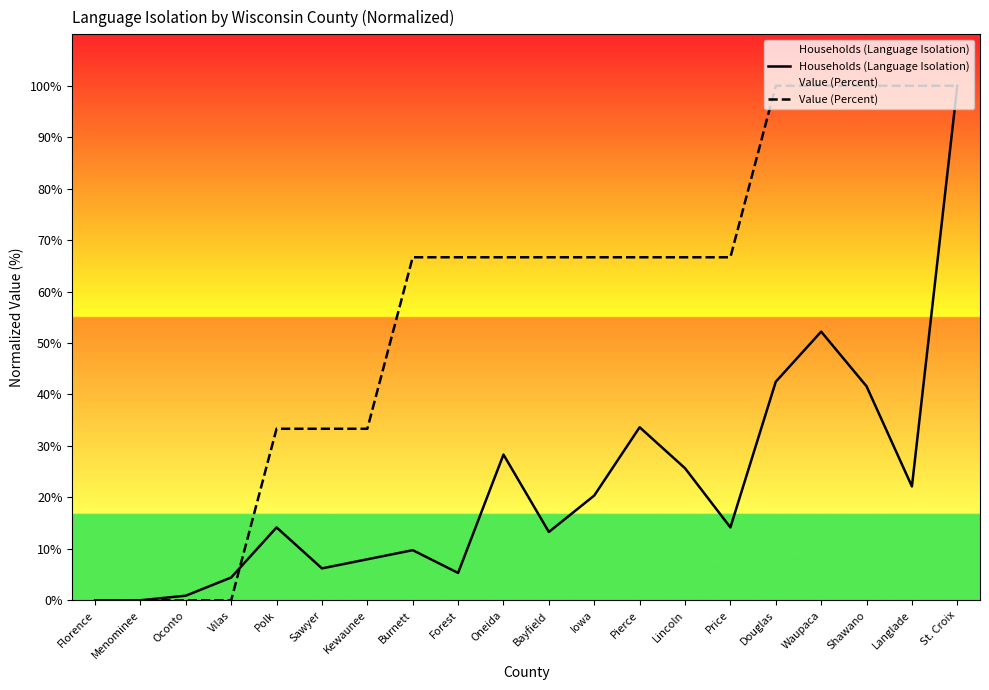

True or false: Value (Percent) and Households (Language Isolation) intersect in this chart.

True